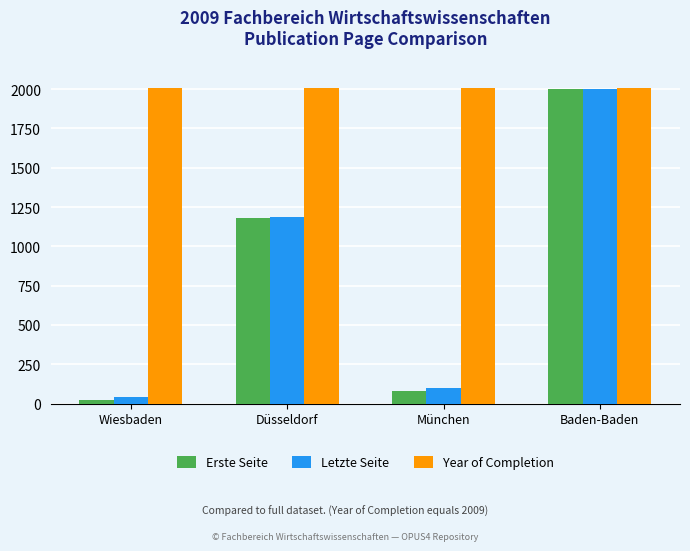

Which series has the widest spread of values?

Erste Seite